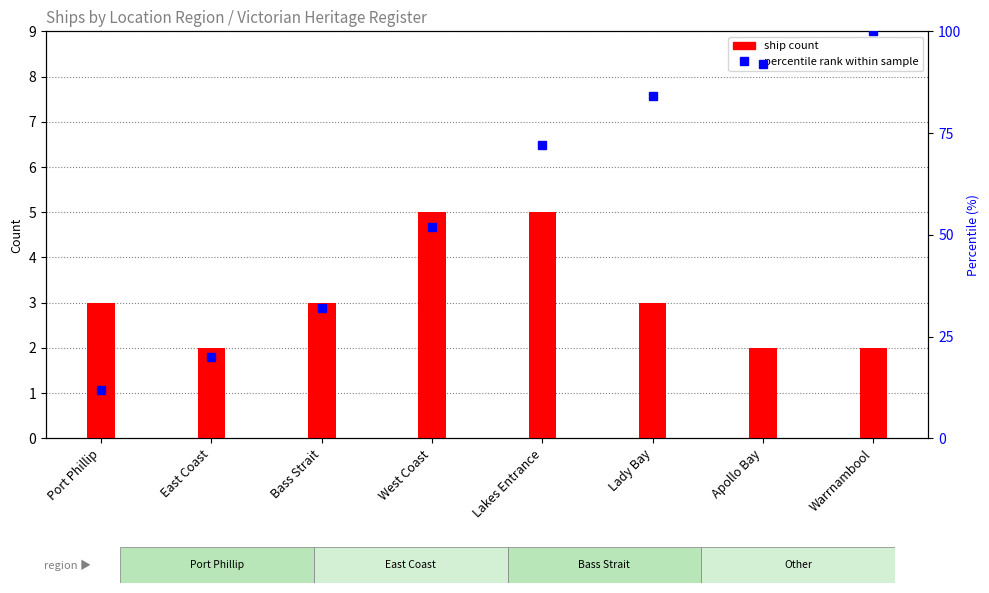

List the series in order of their overall mean, lowest first.

ship count, percentile rank within sample